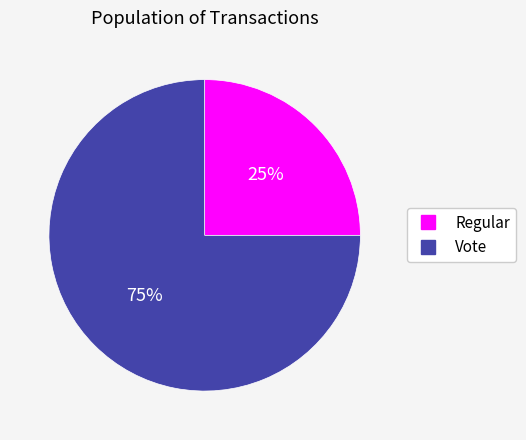

What is the ratio of the value at Vote to the value at Regular?

3.0